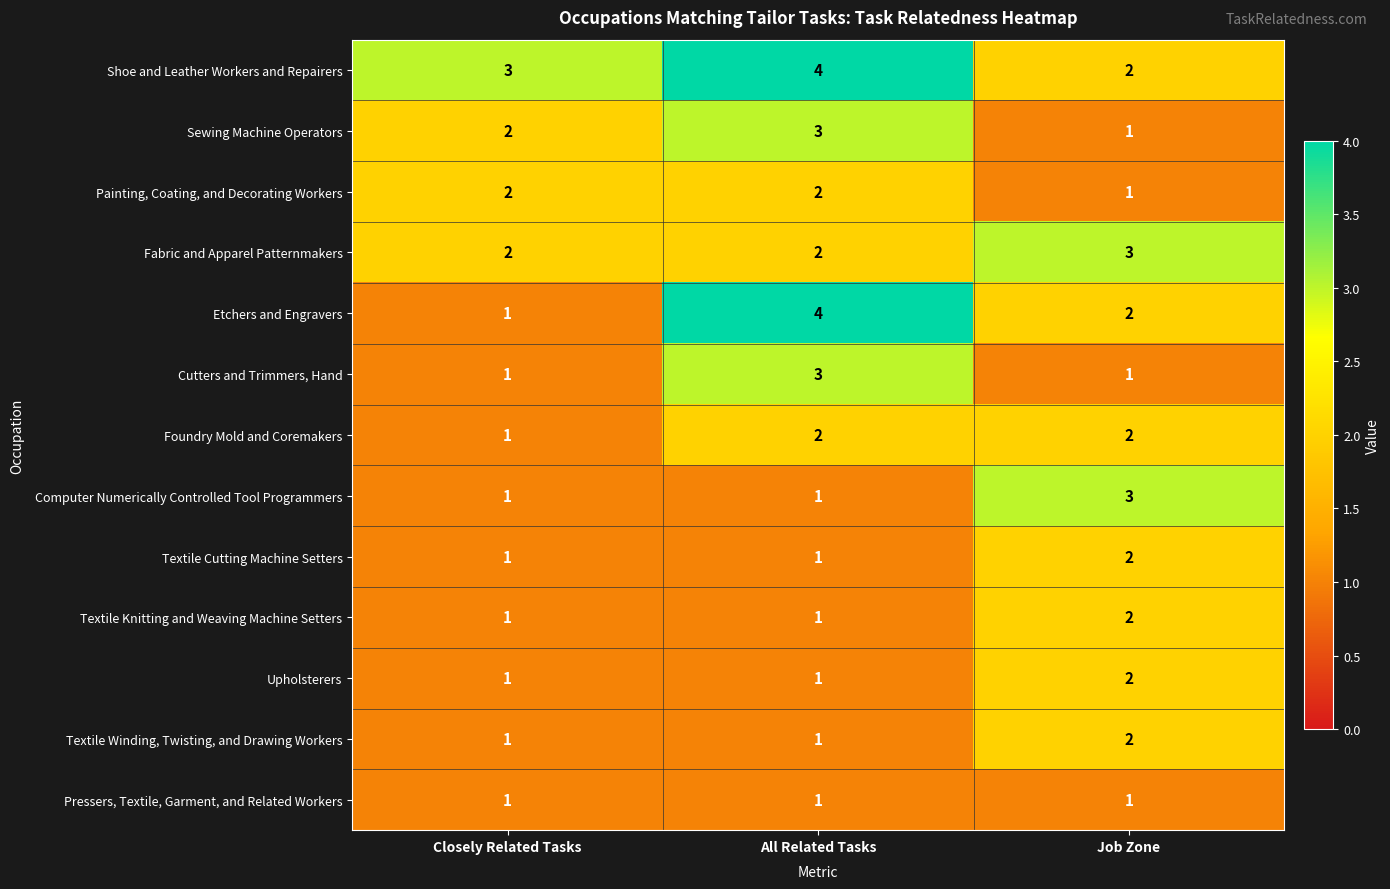

The Shoe and Leather Workers and Repairers series shows 1 at Closely Related Tasks. True or false?

False